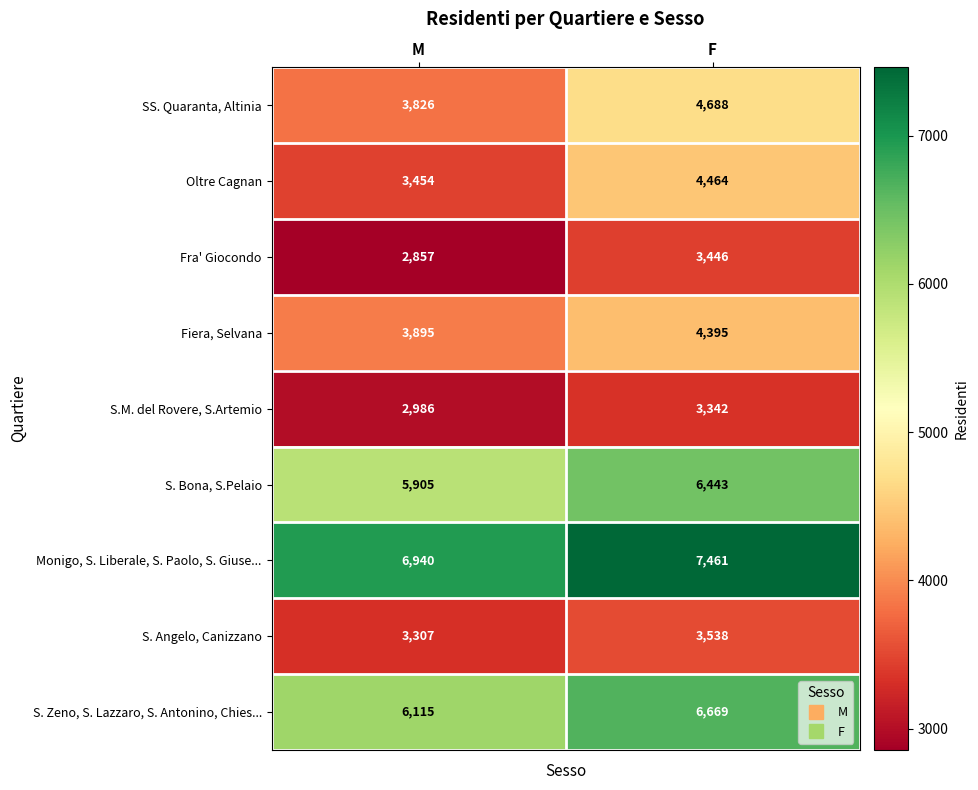

At how many categories does at least one series exceed 4178?

2